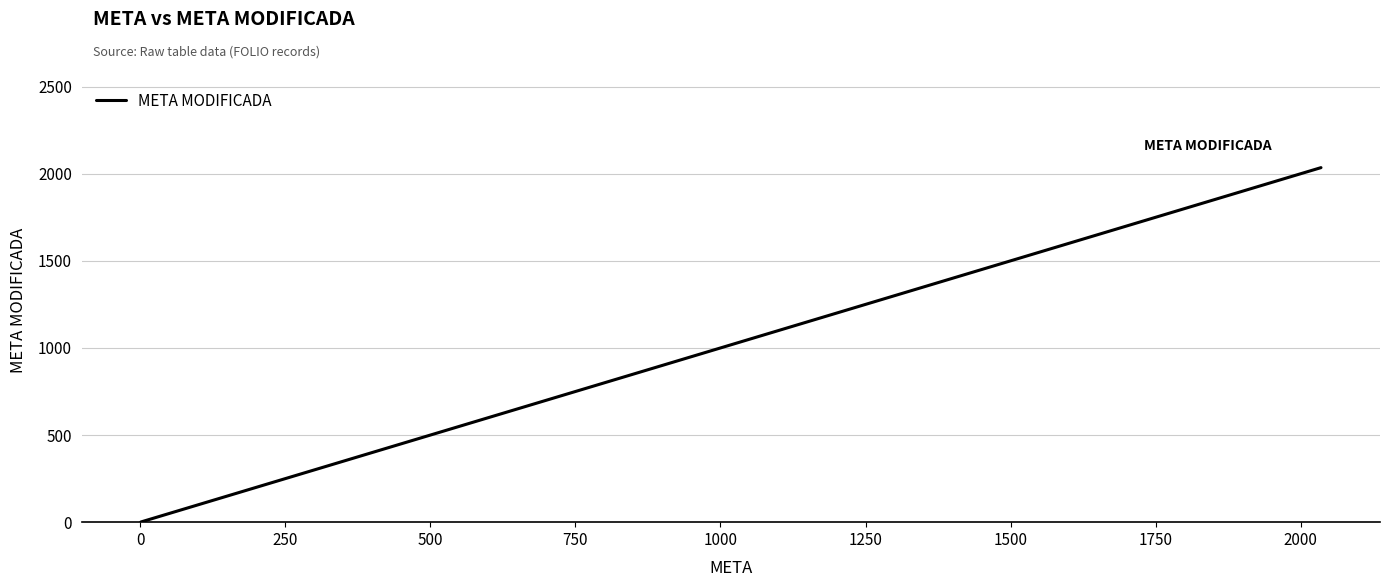

How many lines are shown in the chart?

1